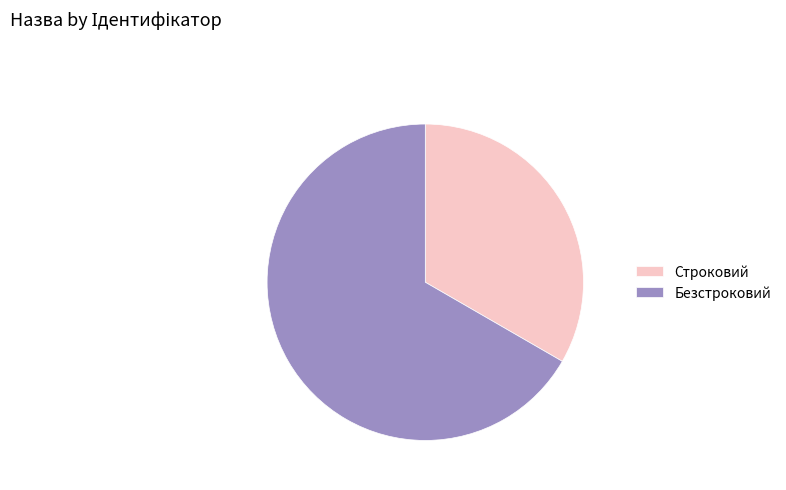

How many slices are in this pie chart?

2